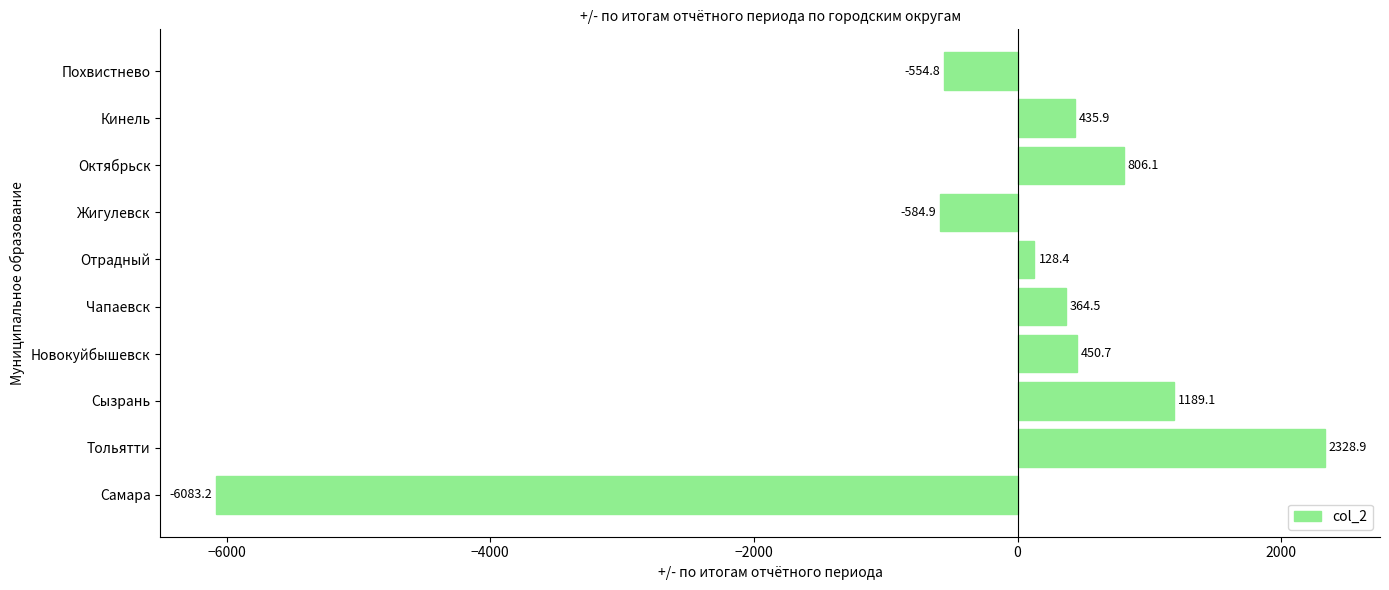

List the labels in order of value, smallest first.

Самара, Жигулевск, Похвистнево, Отрадный, Чапаевск, Кинель, Новокуйбышевск, Октябрьск, Сызрань, Тольятти